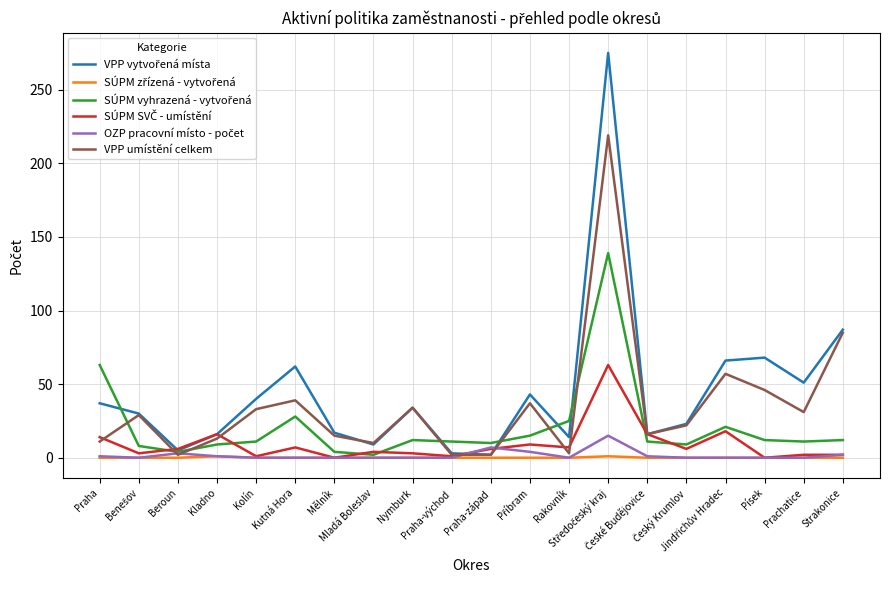

What is the maximum value shown in the chart?

275